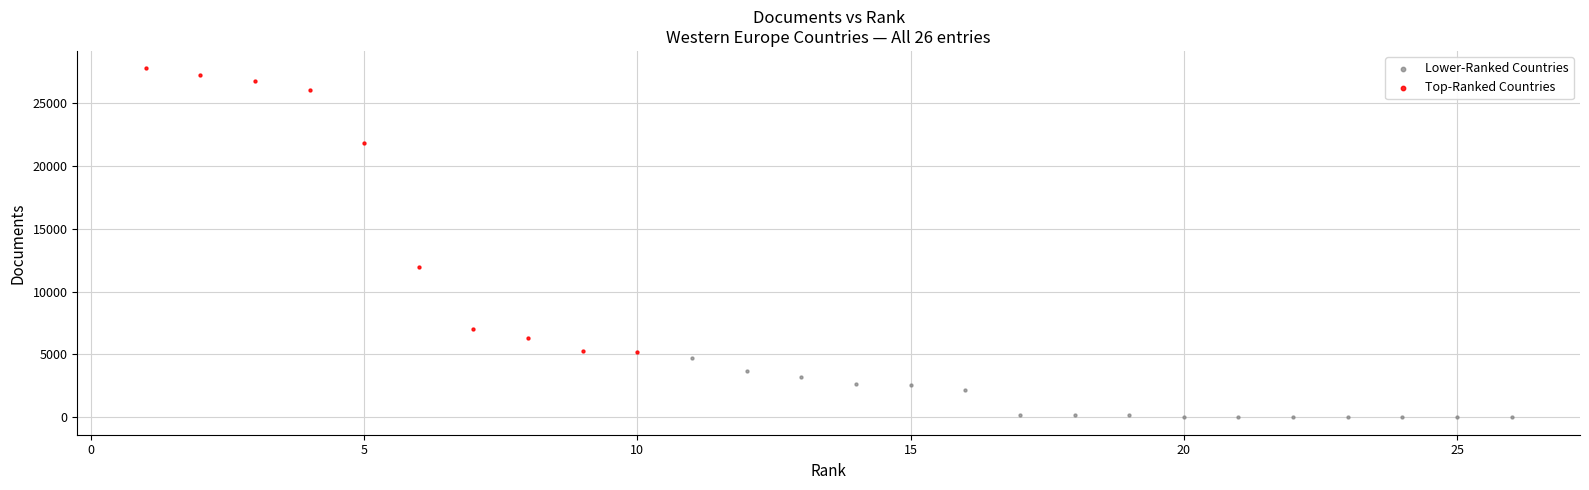

Which series reaches the maximum Y coordinate?

Top-Ranked Countries